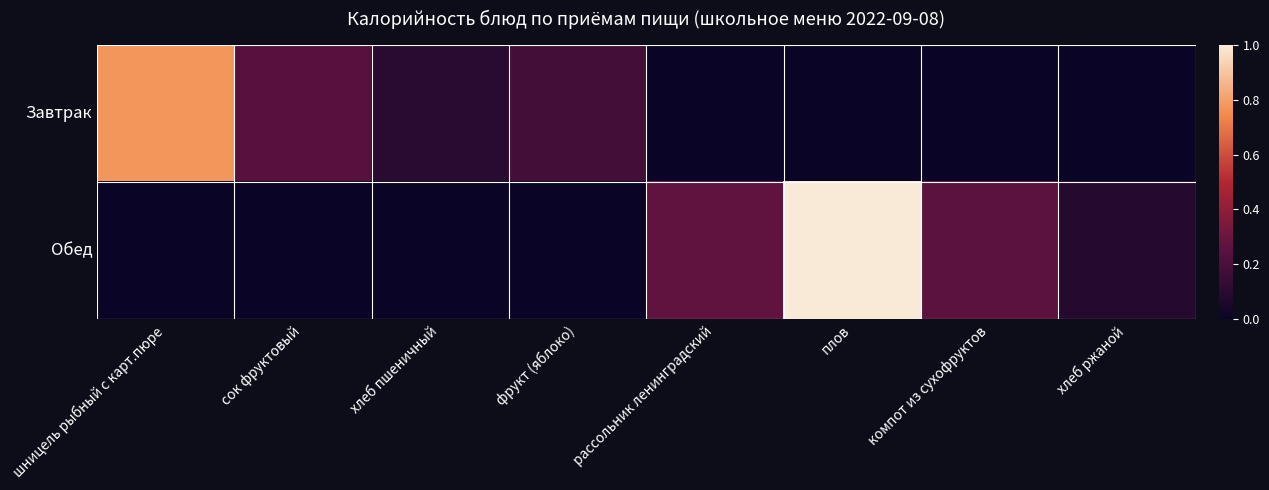

Rank the series by their maximum value, from lowest to highest.

Завтрак, Обед